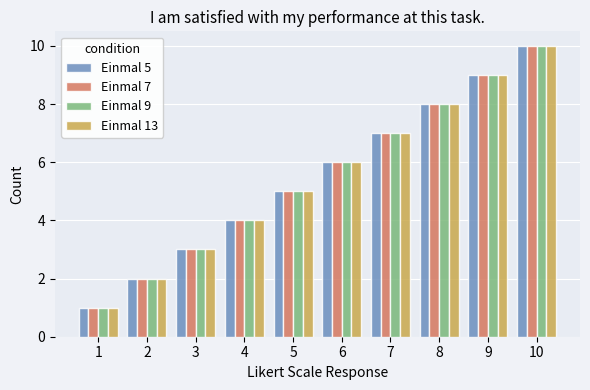

List the labels in order of Einmal 9 value, smallest first.

1, 2, 3, 4, 5, 6, 7, 8, 9, 10